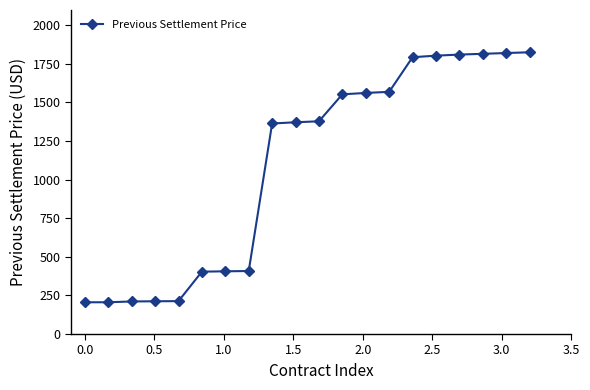

What is the value of the 12th point from the left?

1551.7